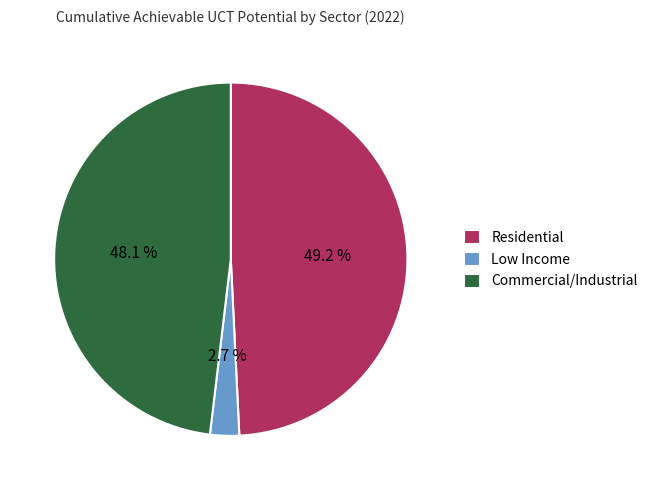

Rank the categories by value from highest to lowest.

Residential, Commercial/Industrial, Low Income